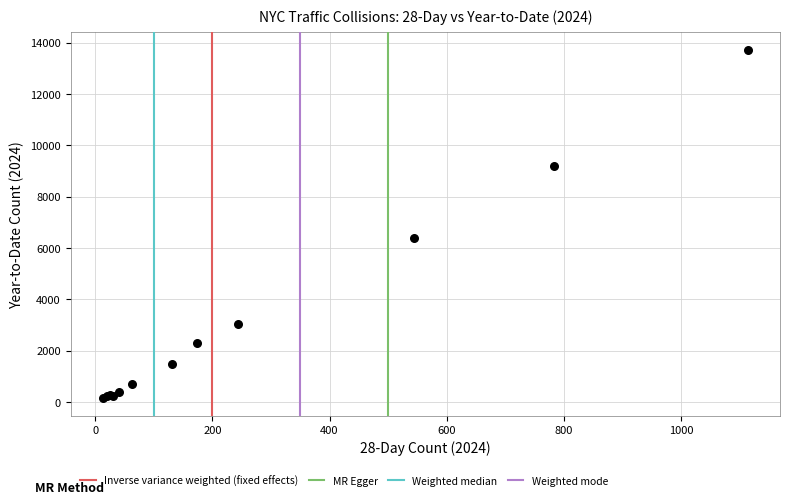

What Y value in the scatter plot is closest to 6934?

6369